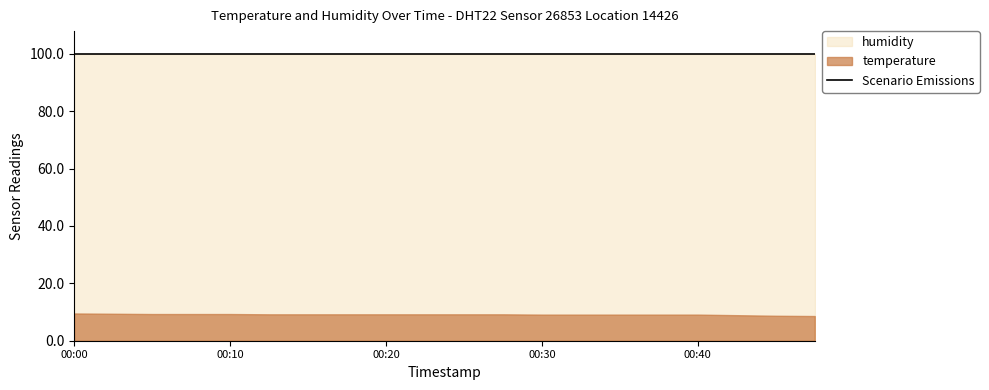

Count the temperature values in the range 9 to 10.

17